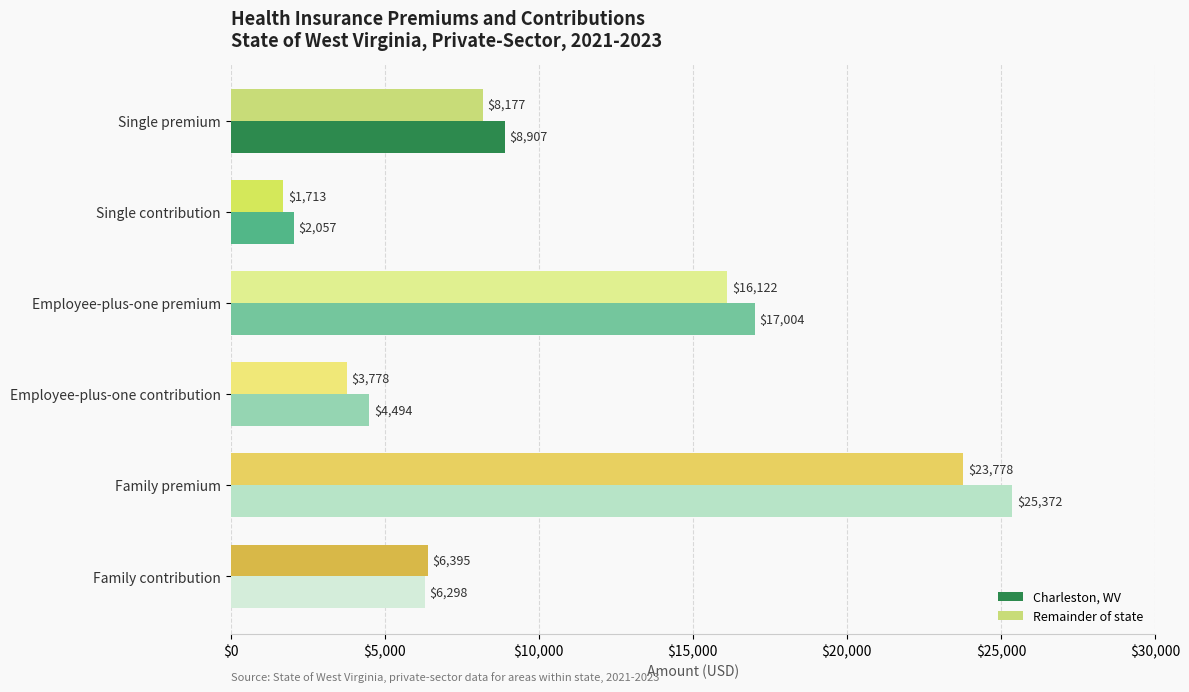

Where is Charleston, WV nearest to the value 13714?

Employee-plus-one premium